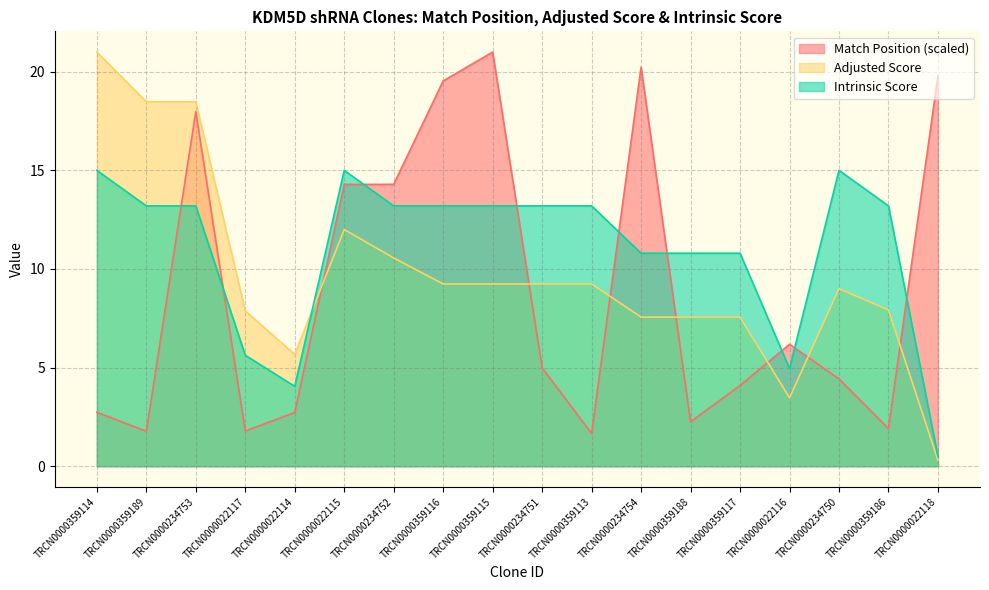

What is the difference between the maximum and minimum values in the Intrinsic Score series?

14.5